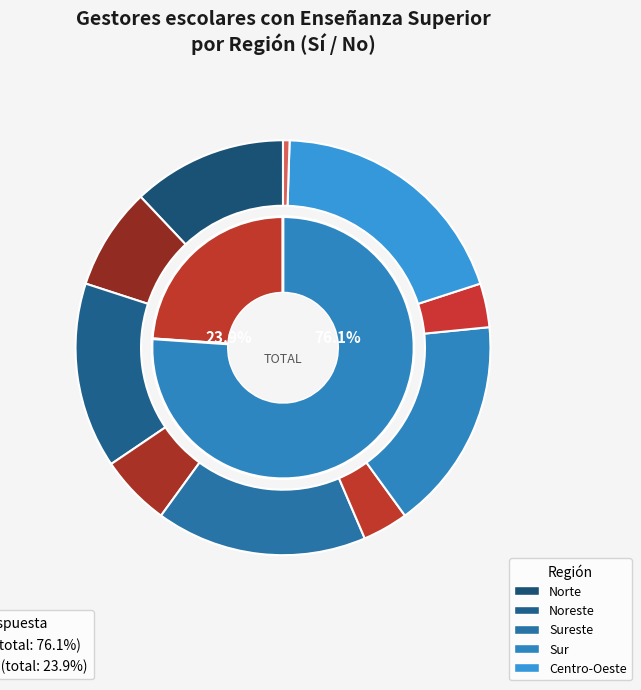

What is the smallest slice in the pie chart?

Centro-Oeste